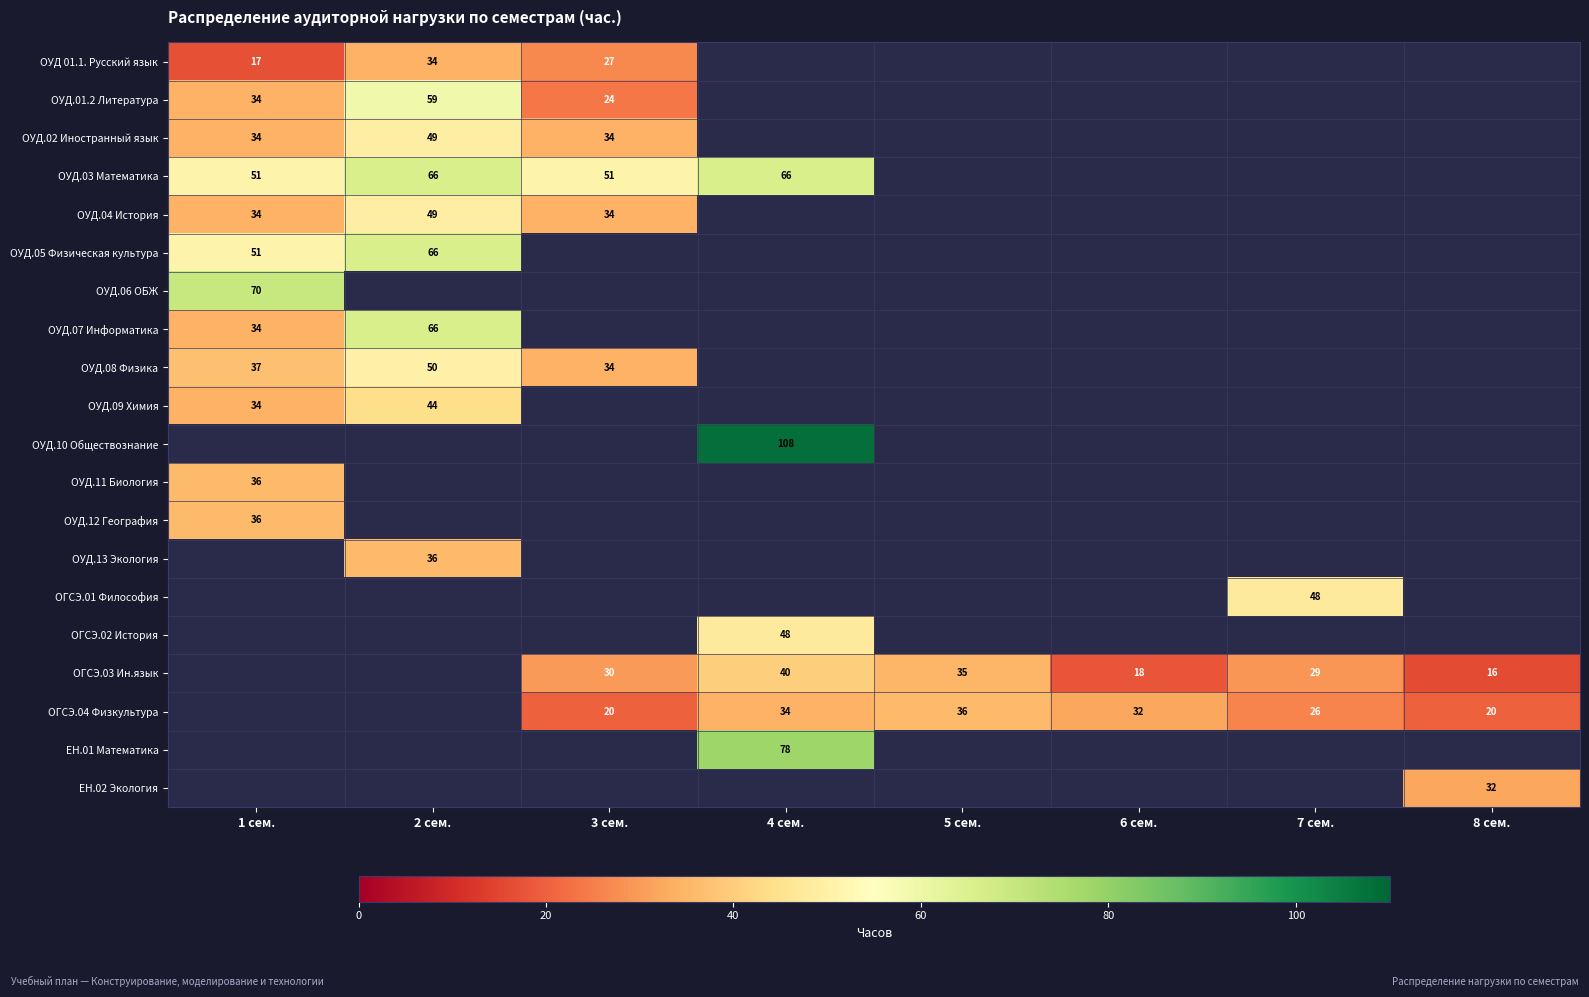

The ОГСЭ.03 Ин.язык series shows 18 at 6 сем.. True or false?

True